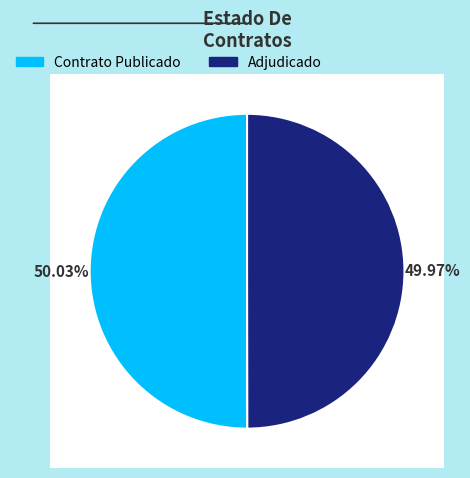

Which has a higher value, ADJ or PUBC?

PUBC